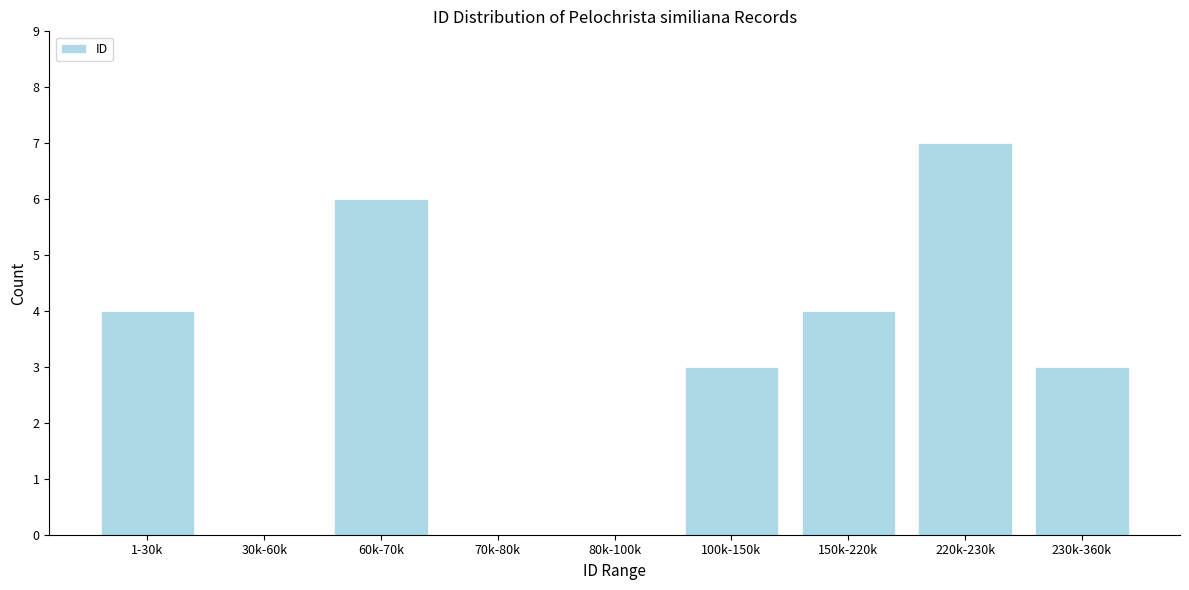

Reading right to left, what are all the values shown in this chart?

230k-360k=3	220k-230k=7	150k-220k=4	100k-150k=3	80k-100k=0	70k-80k=0	60k-70k=6	30k-60k=0	1-30k=4